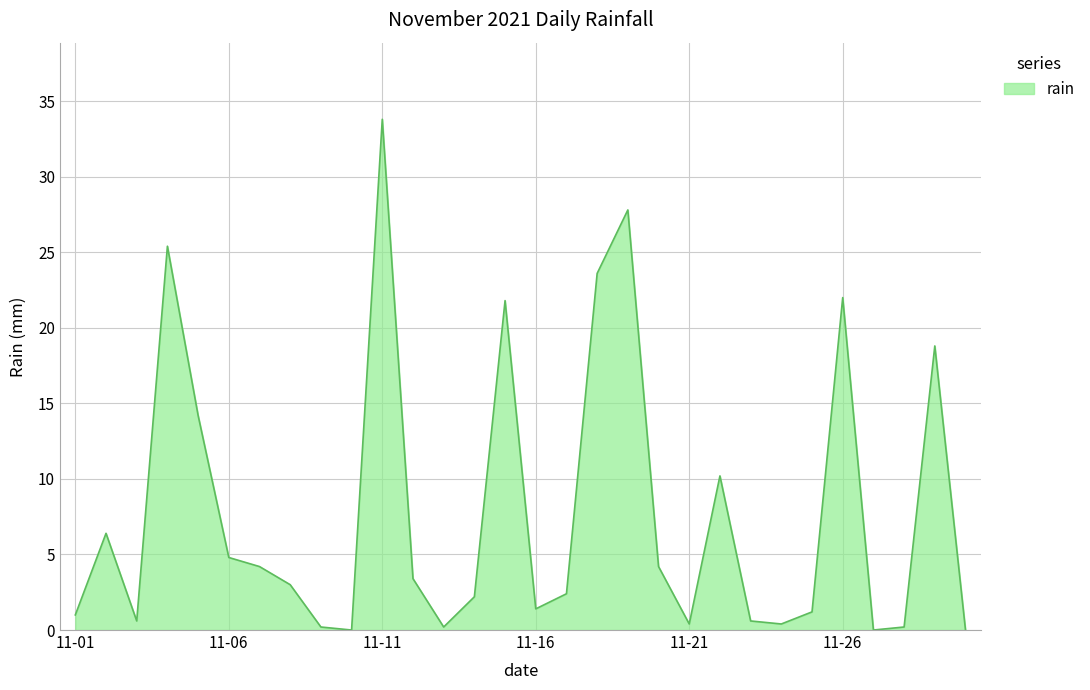

What is the maximum value shown in the chart?

33.8